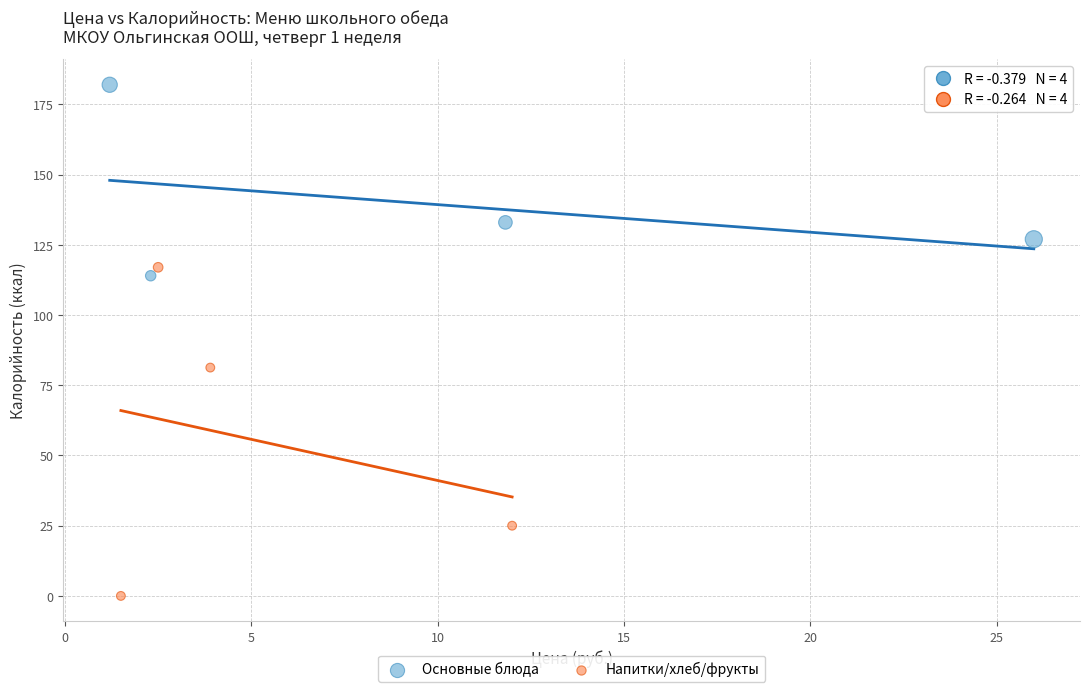

Which series reaches the maximum Y coordinate?

Основные блюда